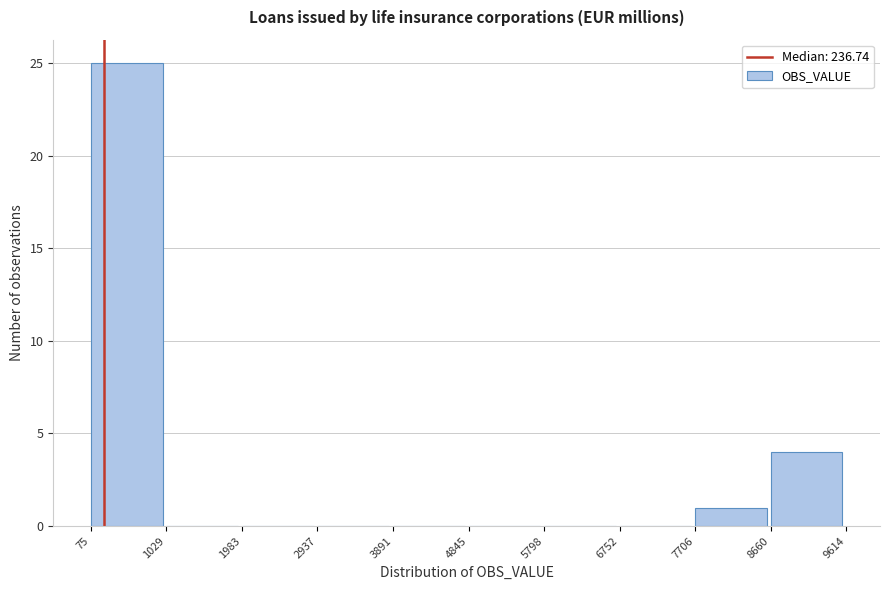

Reading left to right, transcribe this chart: for each bar, give the range it covers on the x-axis and its height. The values are not printed on the chart, so give them approximately, as read against the axis.

75 to 1029: 25
1029 to 1983: 0
1983 to 2937: 0
2937 to 3891: 0
3891 to 4845: 0
4845 to 5798: 0
5798 to 6752: 0
6752 to 7706: 0
7706 to 8660: 1
8660 to 9614: 4